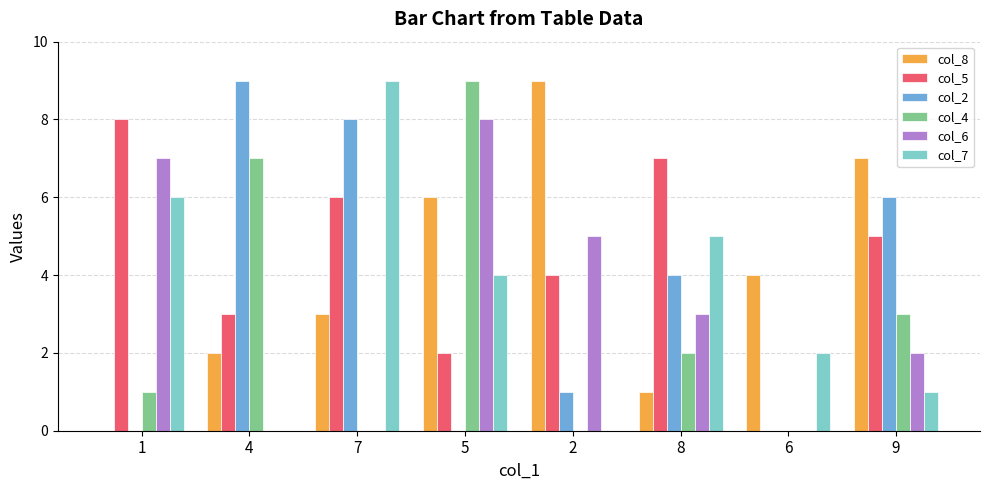

What is the total value across all series at 9?

24